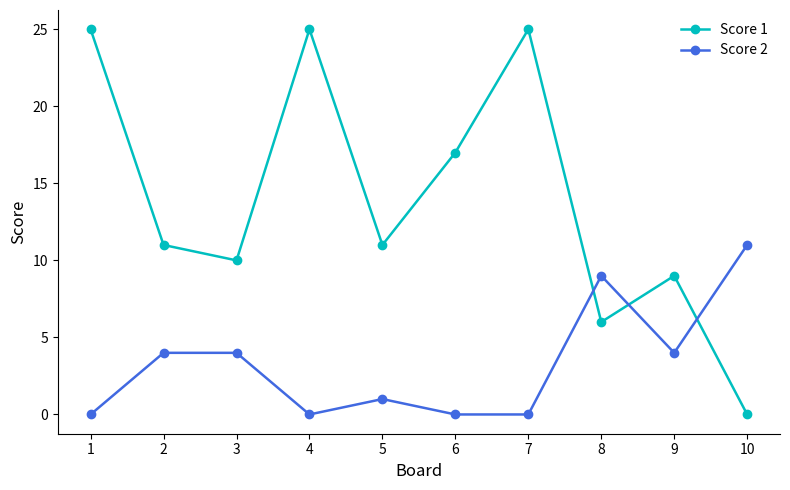

Reading left to right, extract all data points from this chart.

Score 1: 1=25	2=11	3=10	4=25	5=11	6=17	7=25	8=6	9=9	10=0
Score 2: 1=0	2=4	3=4	4=0	5=1	6=0	7=0	8=9	9=4	10=11